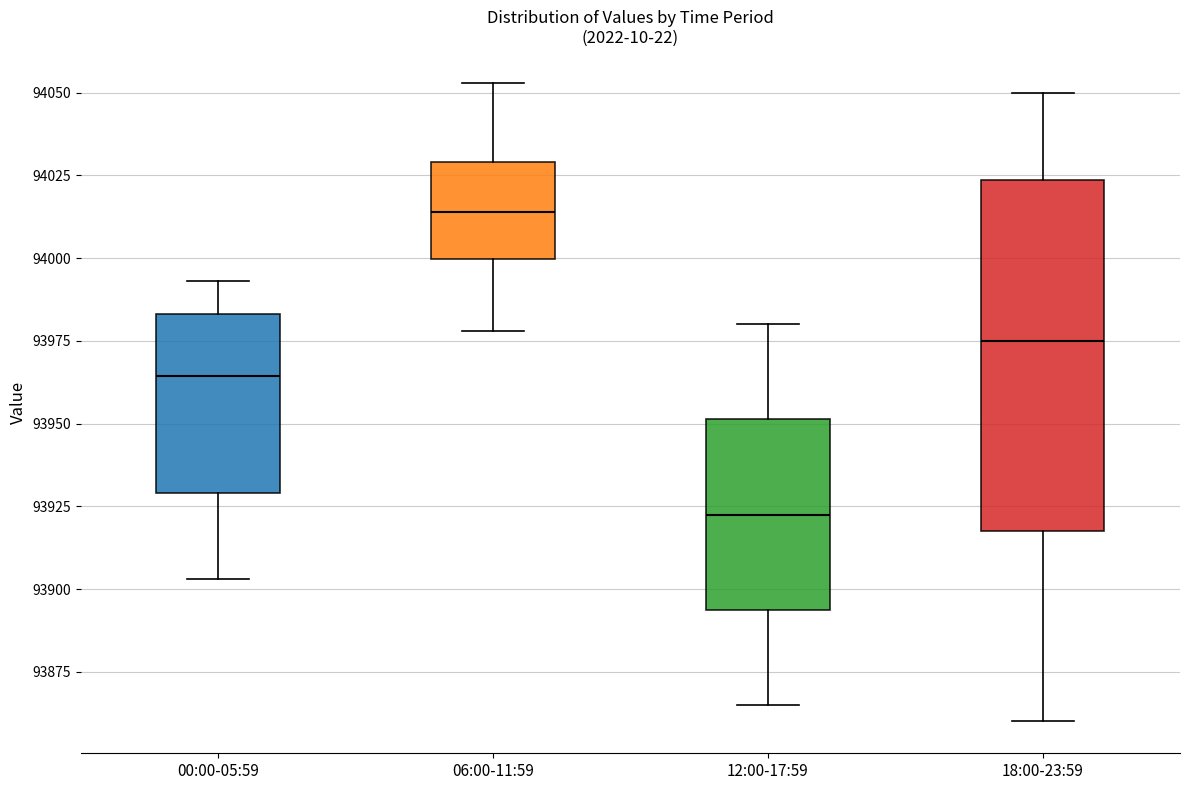

Reading left to right, read every box against the y-axis: the position of its median line, the range the box covers, and the ends of its whiskers. The values are not printed on the chart, so give them approximately, as read against the axis.

00:00-05:59: median 93965, box 93930 to 93985, whiskers 93905 to 93995
06:00-11:59: median 94015, box 94000 to 94030, whiskers 93980 to 94055
12:00-17:59: median 93925, box 93895 to 93950, whiskers 93865 to 93980
18:00-23:59: median 93975, box 93920 to 94025, whiskers 93860 to 94050